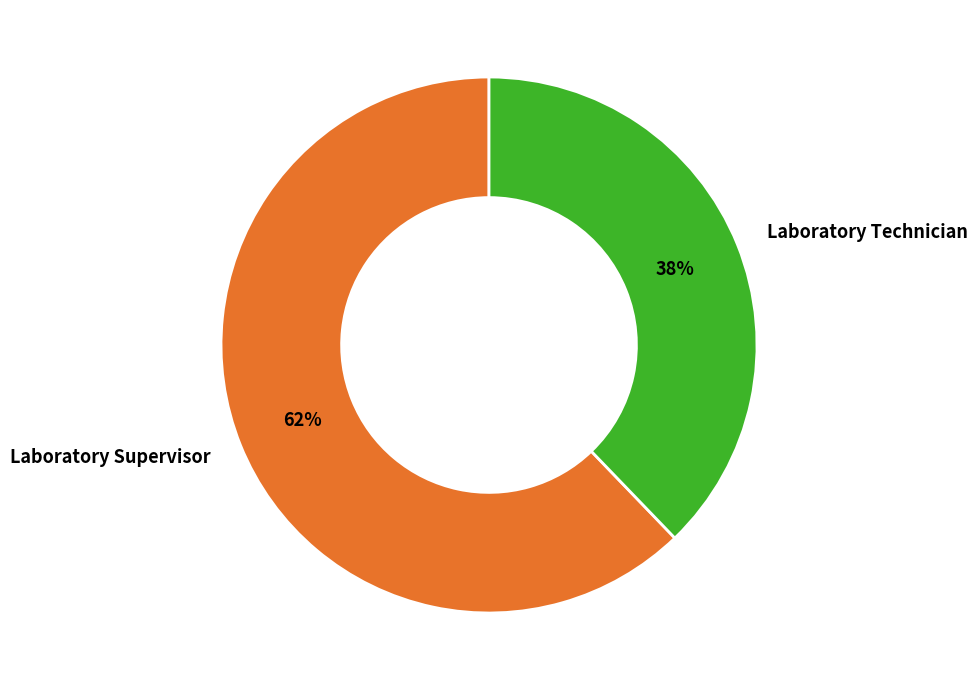

Which category has the biggest portion of the pie?

Laboratory Supervisor